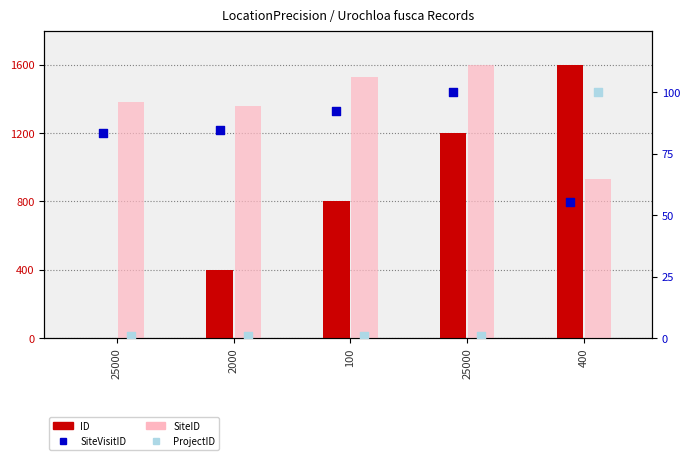

What are all the series names shown in the legend?

ID, SiteID, SiteVisitID, ProjectID